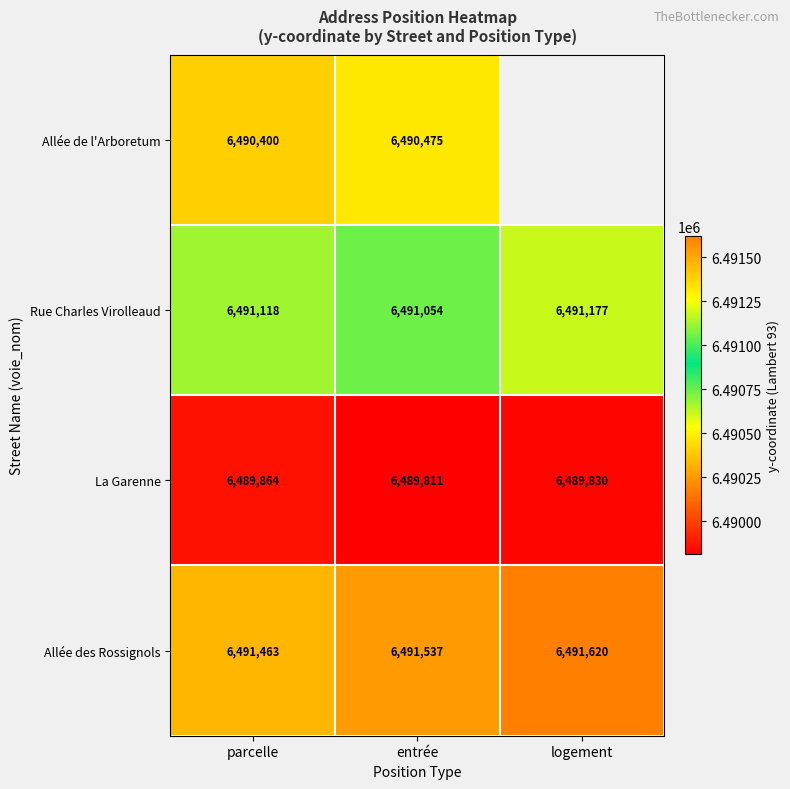

Which series changed the most between parcelle and entrée?

Allée de l'Arboretum